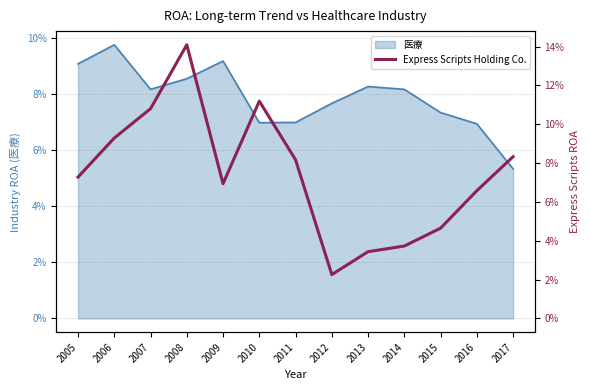

Does the chart have visible grid lines?

Yes